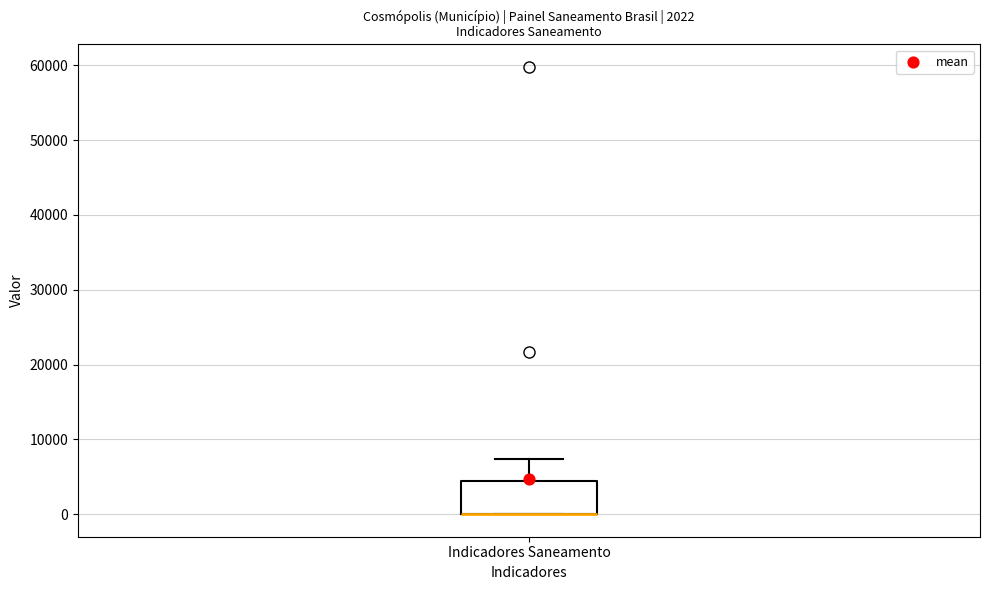

Read this box plot against the y-axis: the position of the median line, the range covered by the box, and the ends of both whiskers. The values are not printed on the chart, so give them approximately, as read against the axis.

median 0 (drawn on the box's lower edge), box 0 to 4000, whiskers 0 to 7000